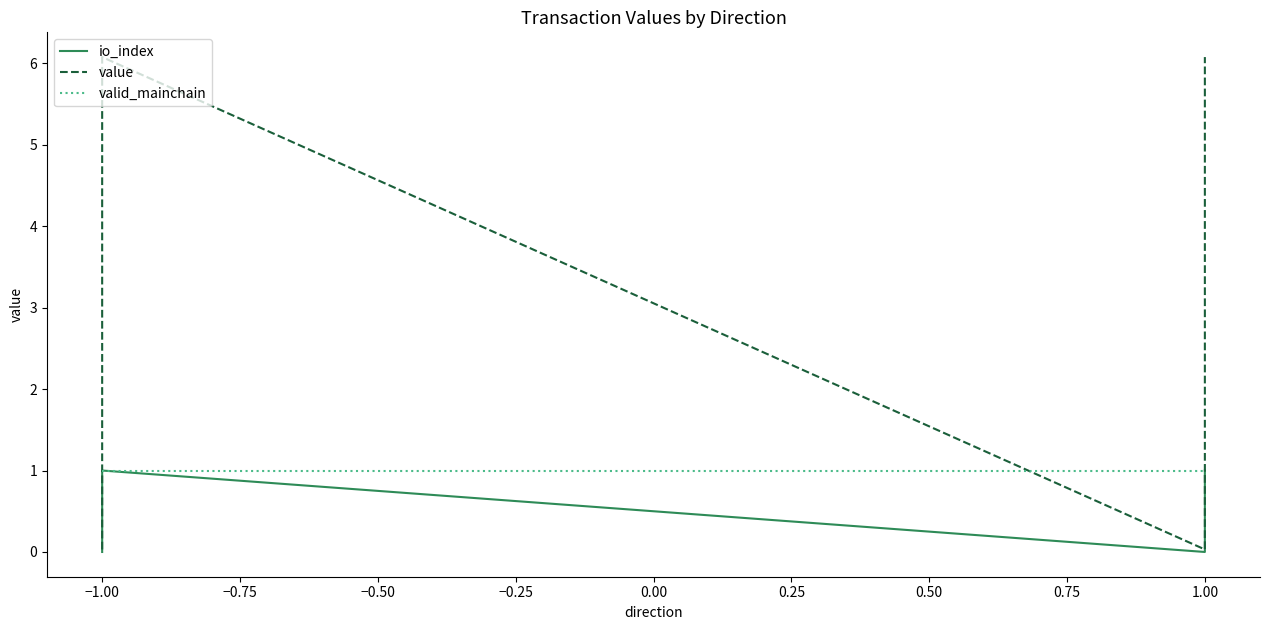

How many data points in io_index are less than 1?

2